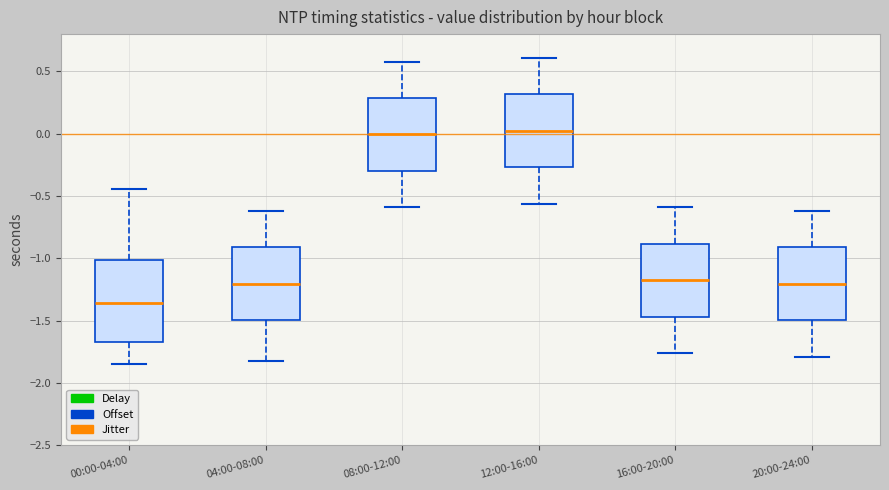

Comparing the boxes themselves (not the whiskers), which one is the tallest?

00:00-04:00